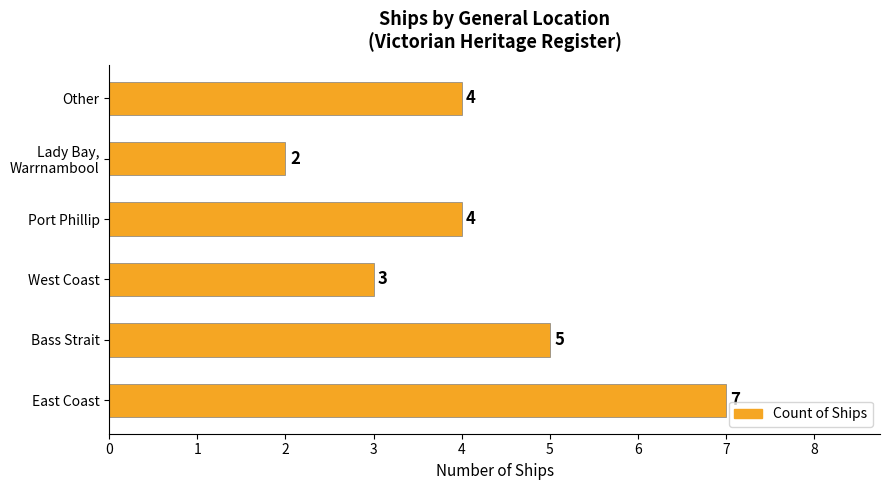

The chart shows a value of 7 at East Coast. True or false?

True